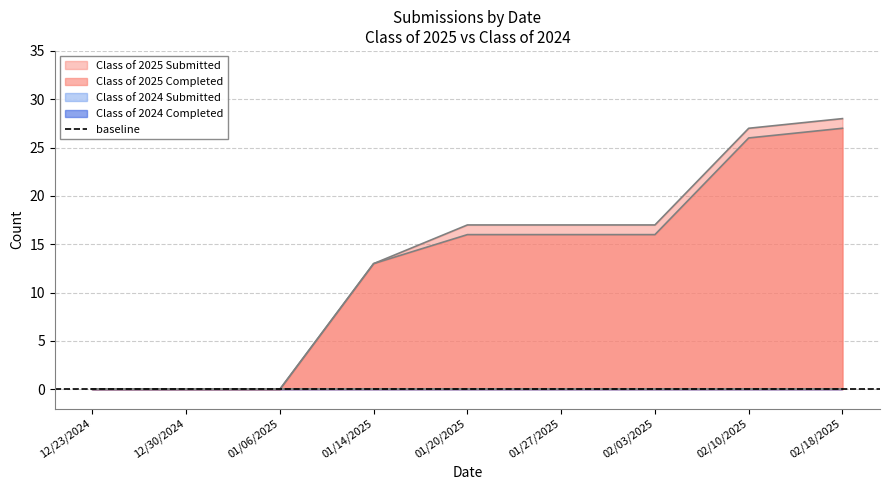

True or false: Class of 2025 Submitted has more than 1 points higher than both neighbors.

False